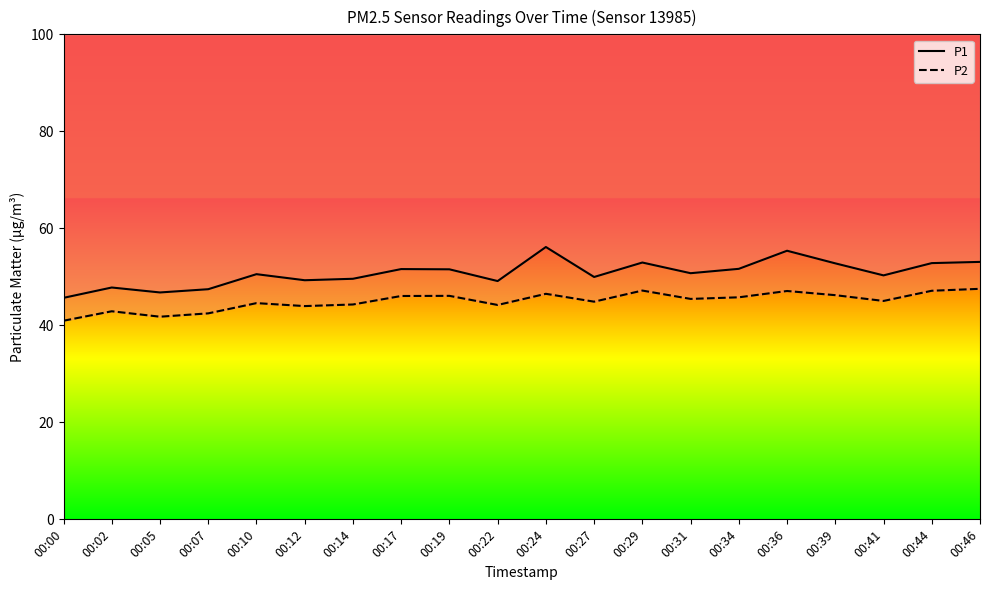

True or false: P1 and P2 cross at least once.

False